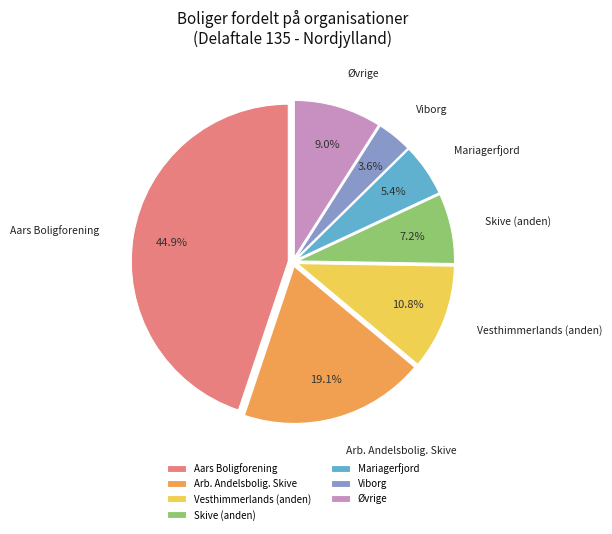

Count the number of slices in the pie.

7